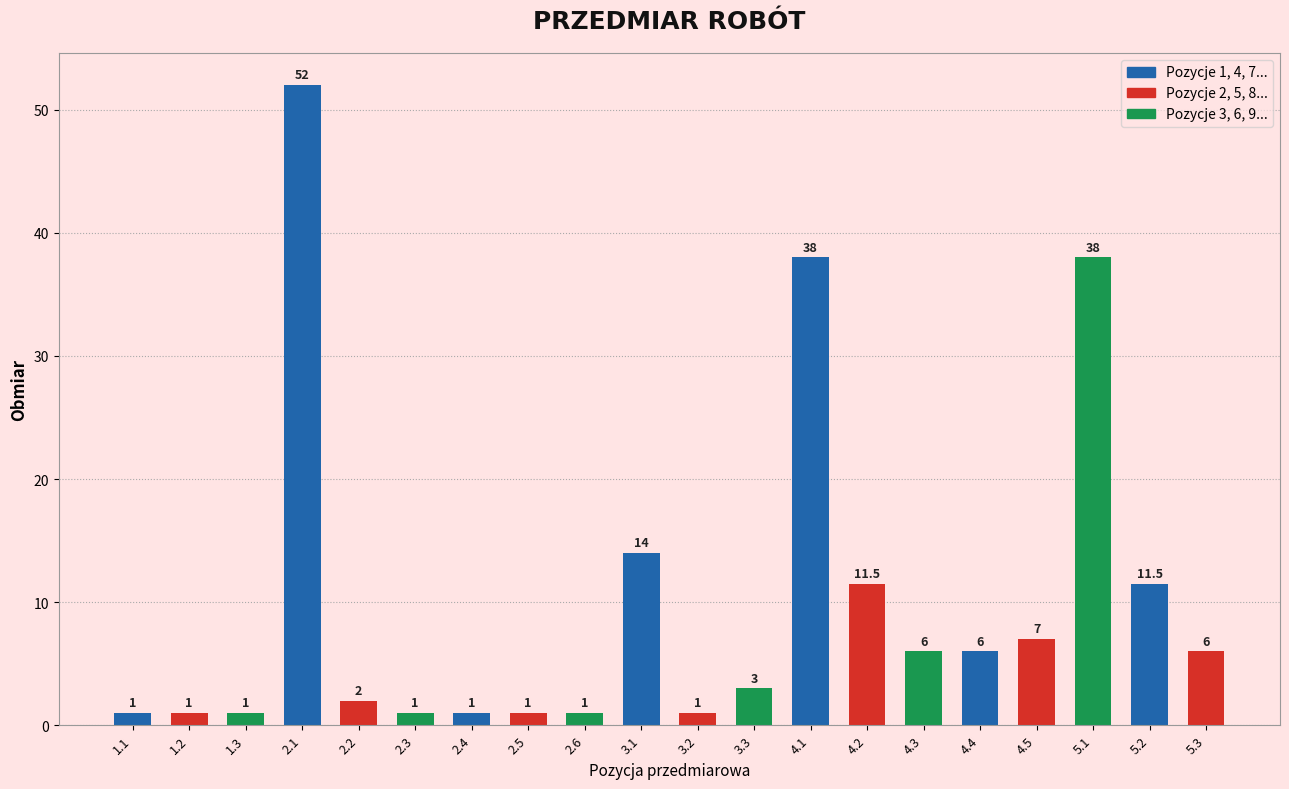

Reading left to right, transcribe all the data shown in this chart.

1.0	1.0	1.0	52.0	2.0	1.0	1.0	1.0	1.0	14.0	1.0	3.0	38.0	11.5	6.0	6.0	7.0	38.0	11.5	6.0